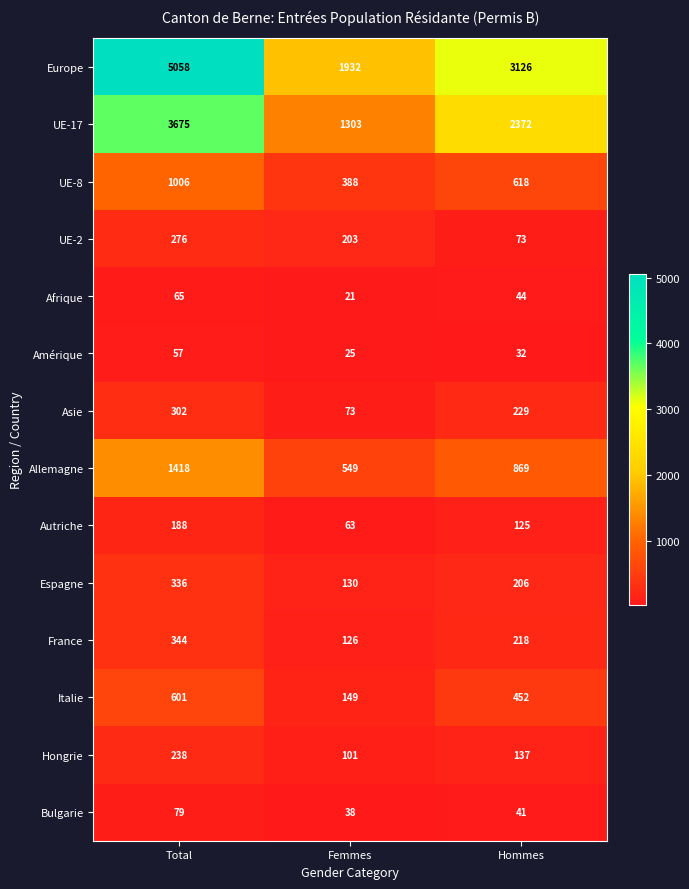

True or false: Italie has a value of 605 at Hommes.

False